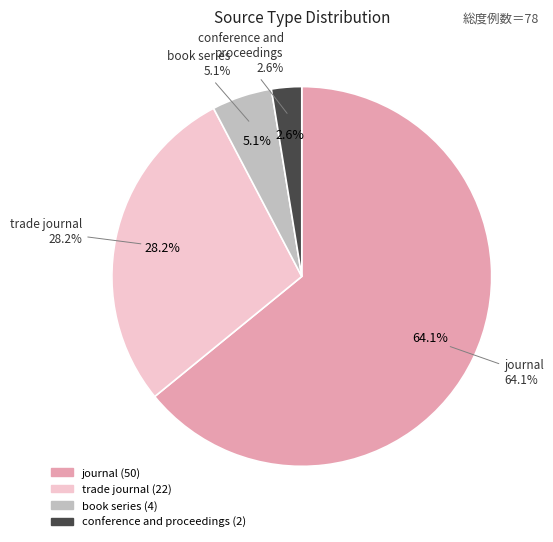

Is the sum of trade journal and book series greater than half?

No